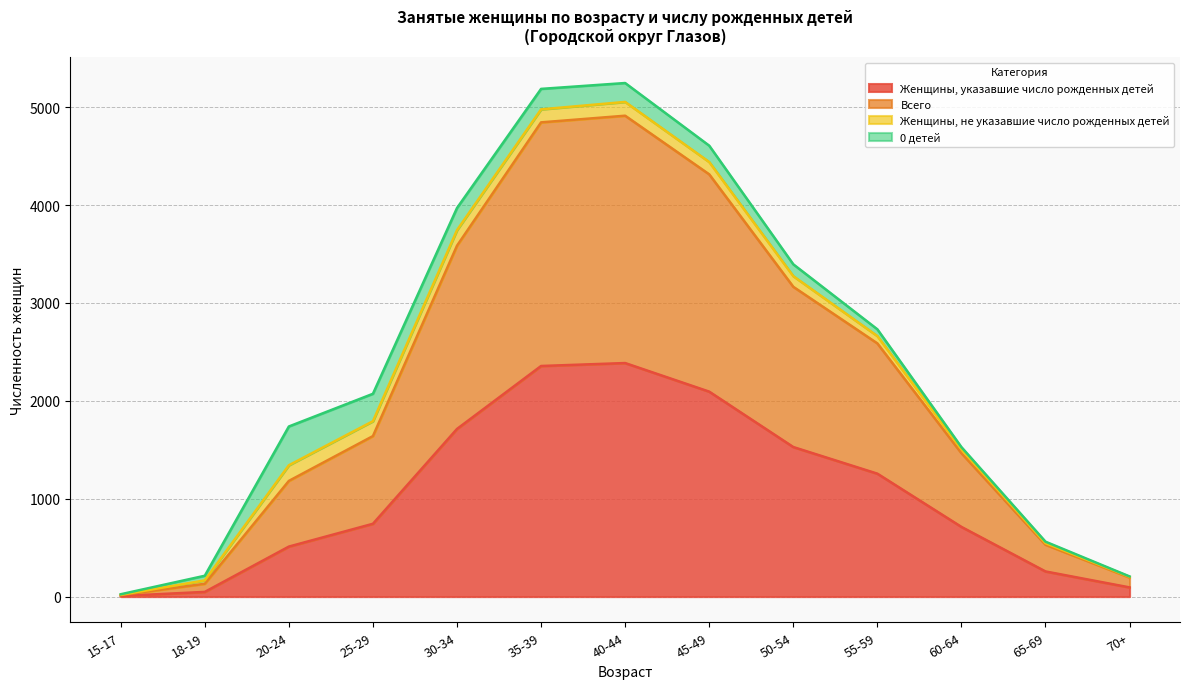

What are all the series names shown in the legend?

Женщины, указавшие число рожденных детей, Всего, Женщины, не указавшие число рожденных детей, 0 детей